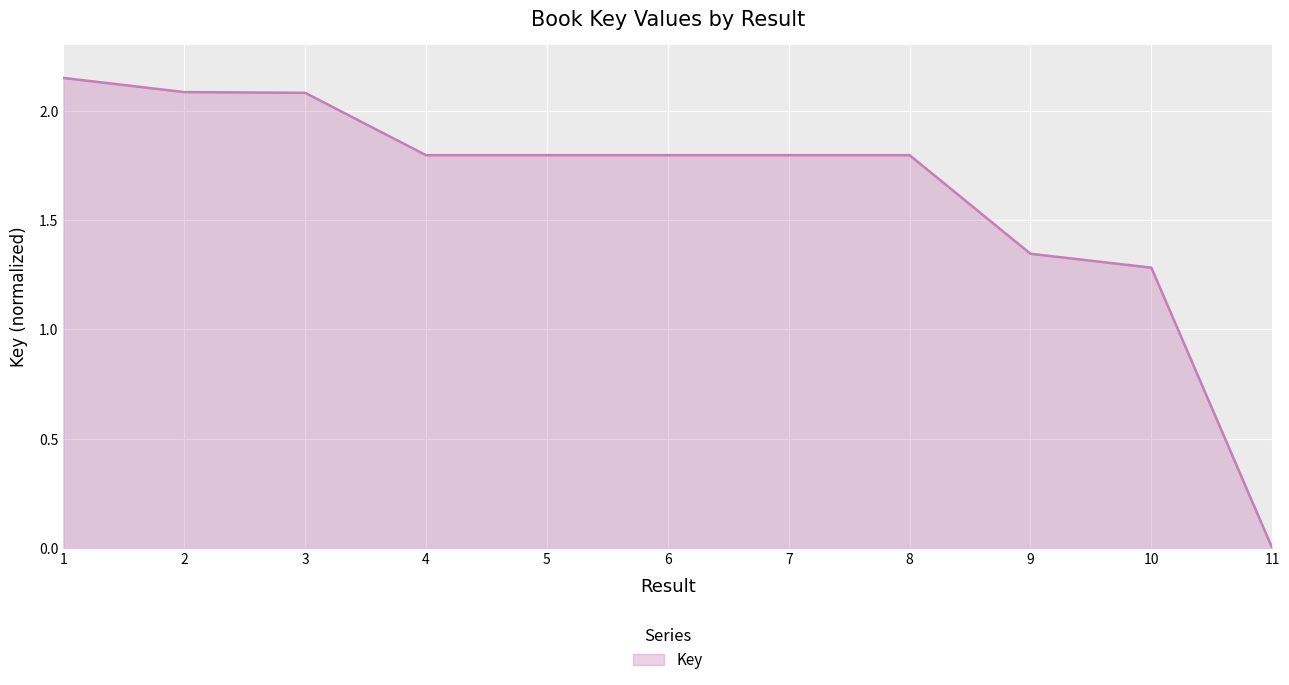

What is the change in value from 2 to 6?

-0.3